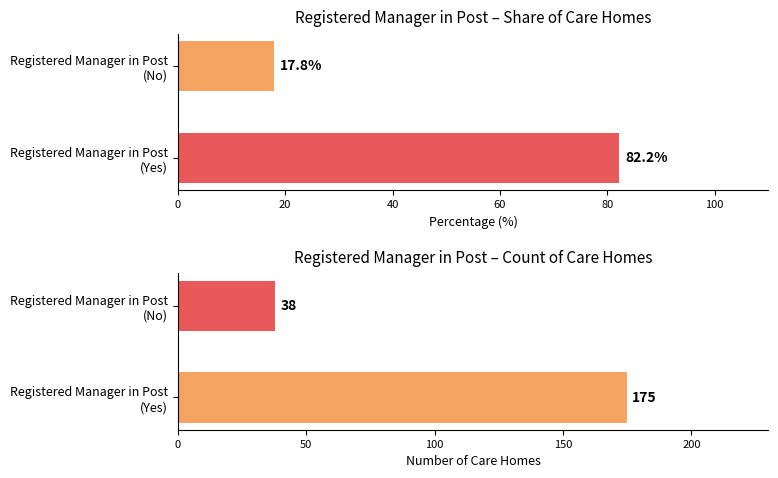

What is the difference between the Count of care homes values at Registered Manager in Post (Yes) and Registered Manager in Post (No)?

137.0